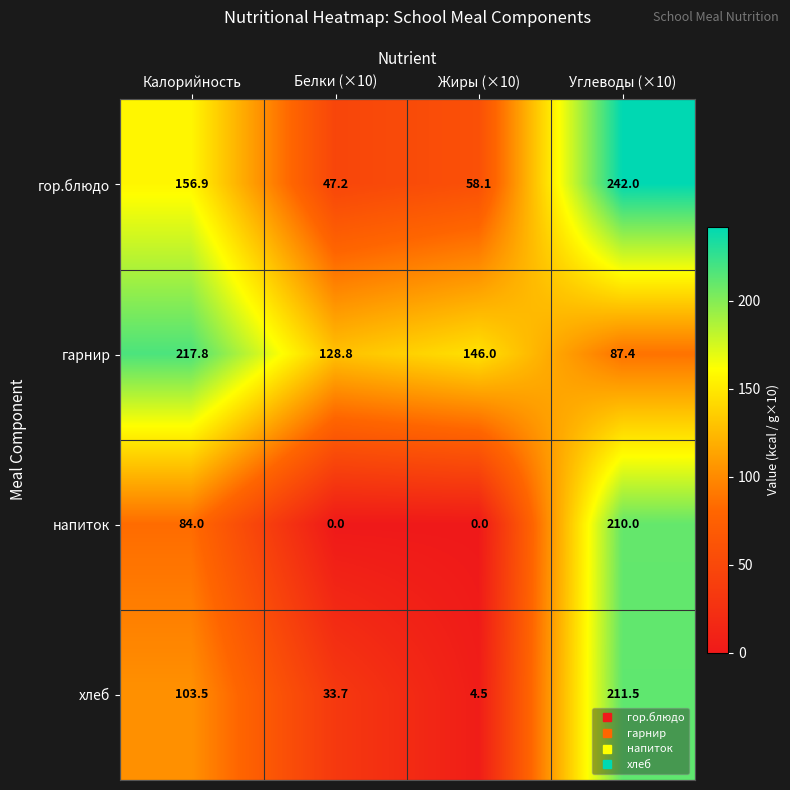

At which category is the sum across all series the highest?

Углеводы (×10)